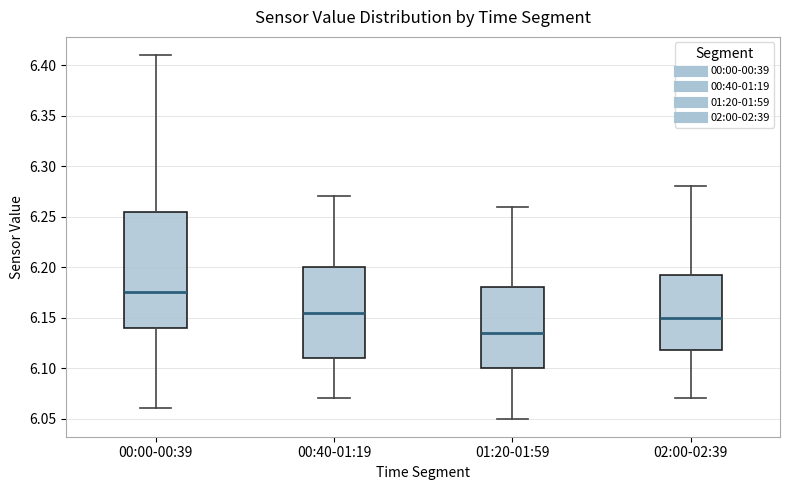

Which box has the lowest median line?

01:20-01:59